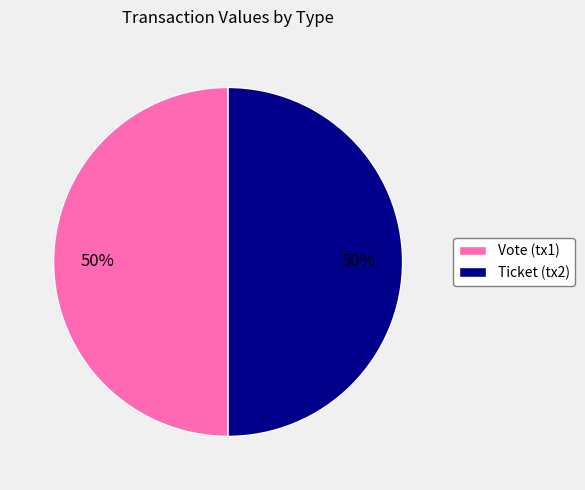

Combined, do Vote (tx1) and Ticket (tx2) account for over 50%?

Yes